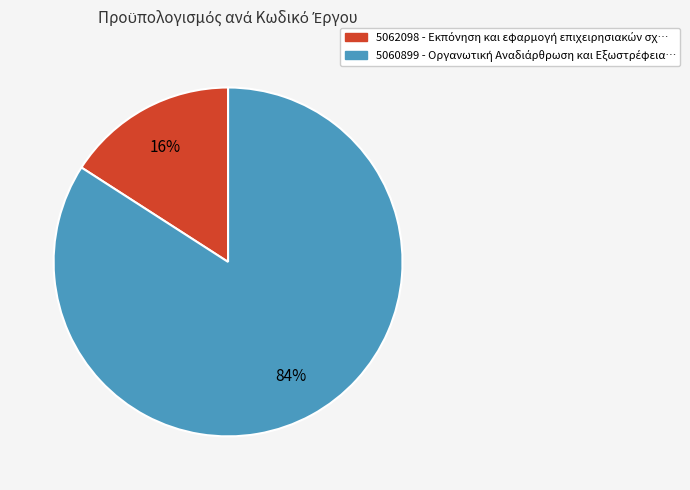

To the nearest percent, what percentage of the pie is 5062098?

16%